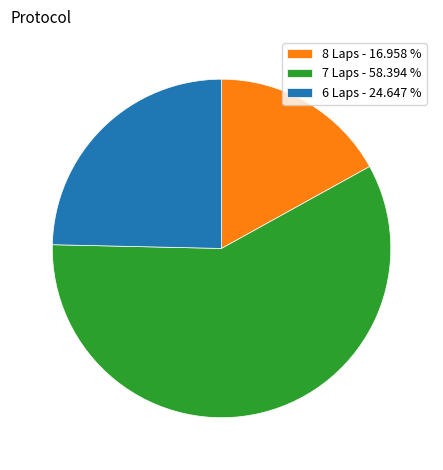

Which has a higher value, 8 Laps - 16.958 % or 6 Laps - 24.647 %?

6 Laps - 24.647 %